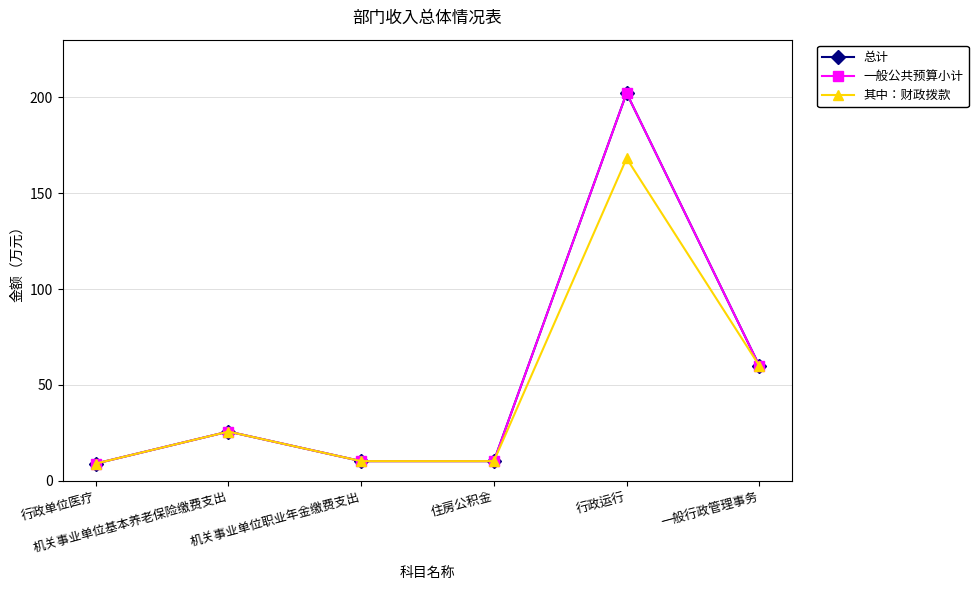

Does the chart have visible grid lines?

Yes